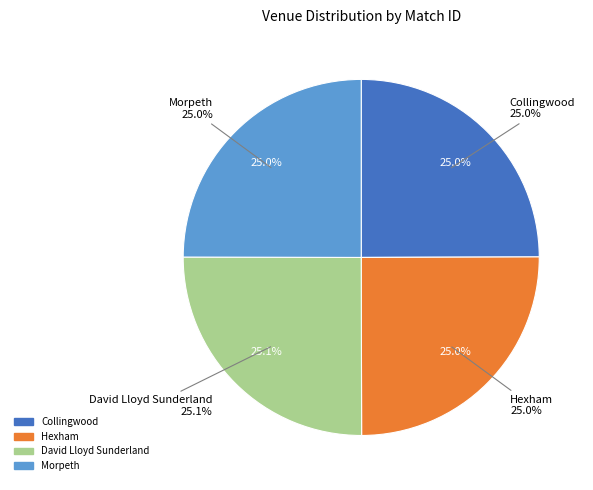

Combined, do Morpeth and Collingwood account for over 50%?

No